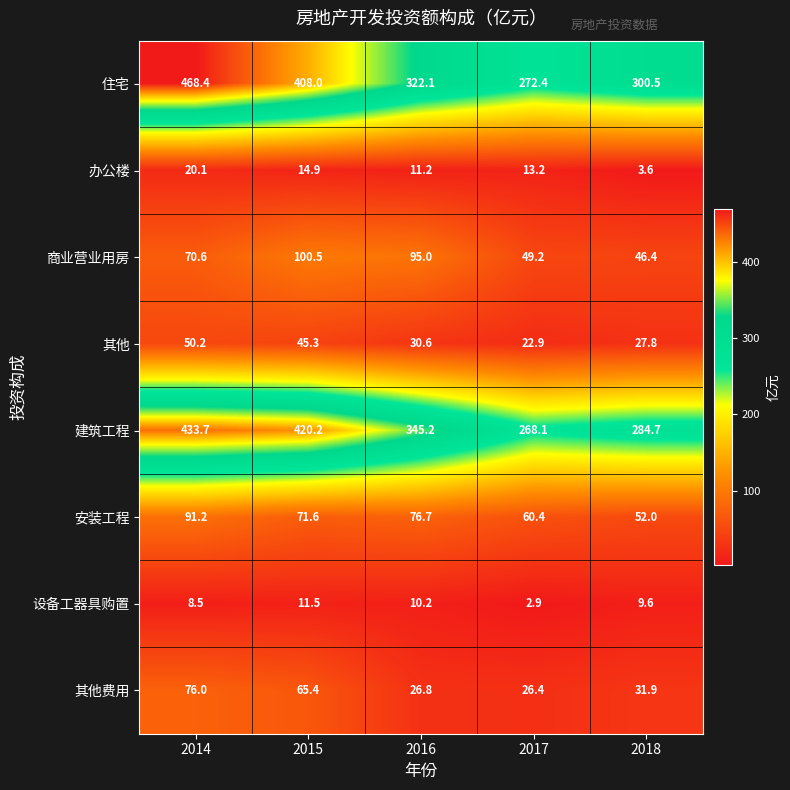

Which series has the largest total across all categories?

住宅